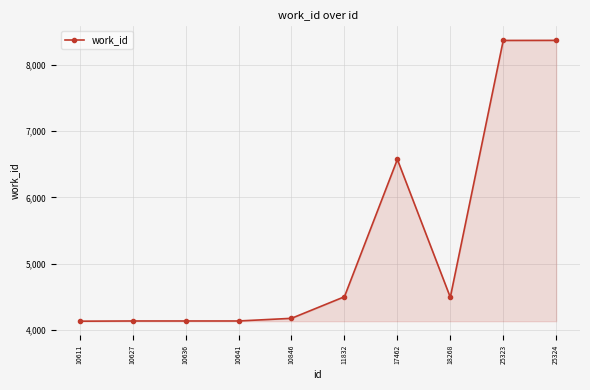

What is the minimum value shown in the chart?

4135